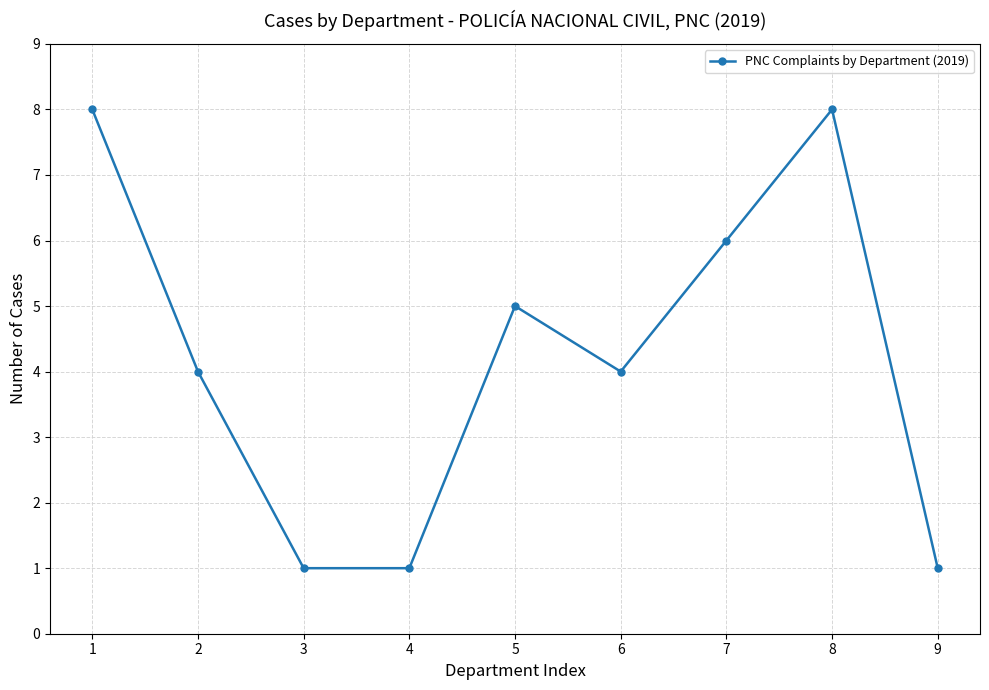

Where does the data first go above 4?

1